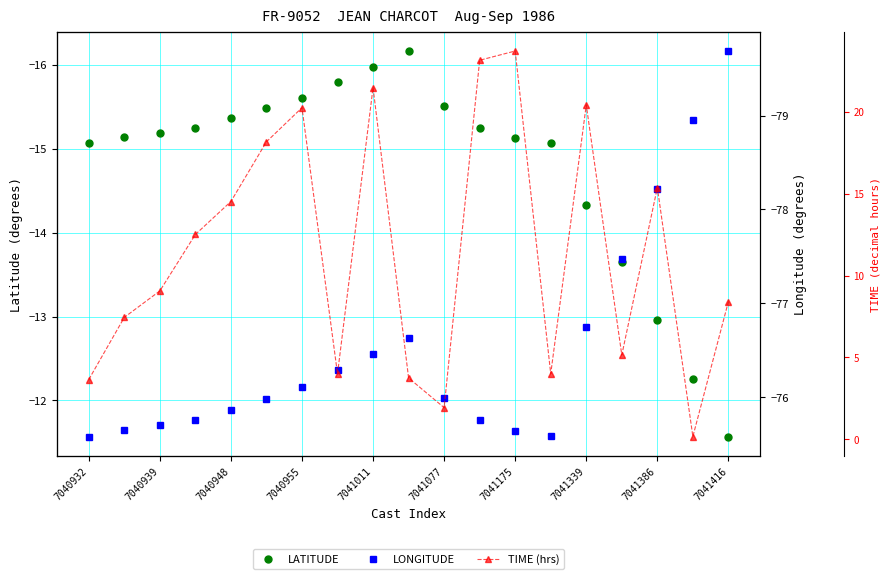

Rank the series by their maximum value, from highest to lowest.

TIME (hrs), LATITUDE, LONGITUDE